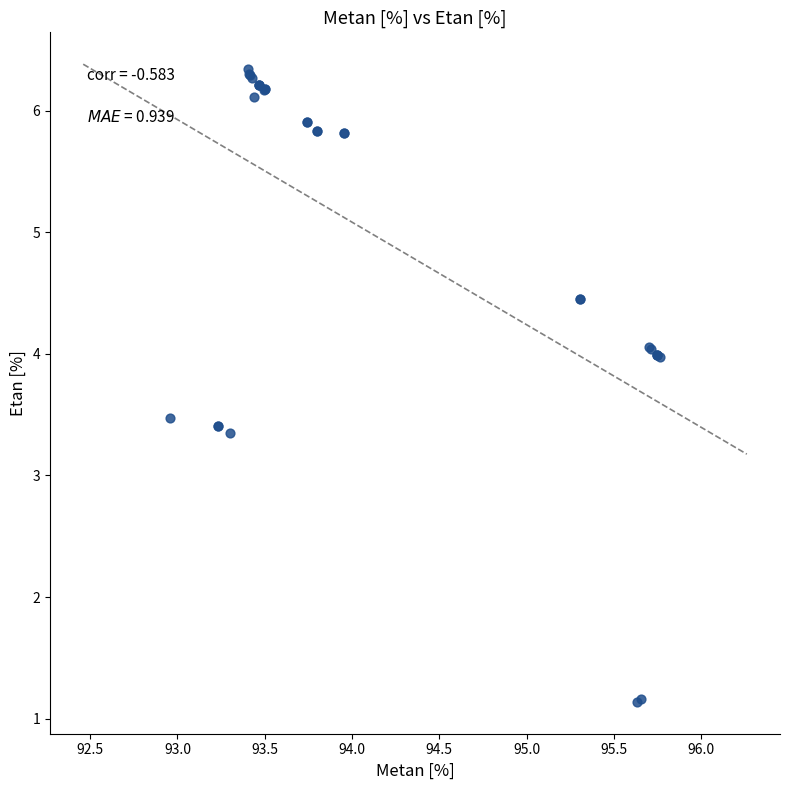

What Y value in the scatter plot is closest to 3?

3.4